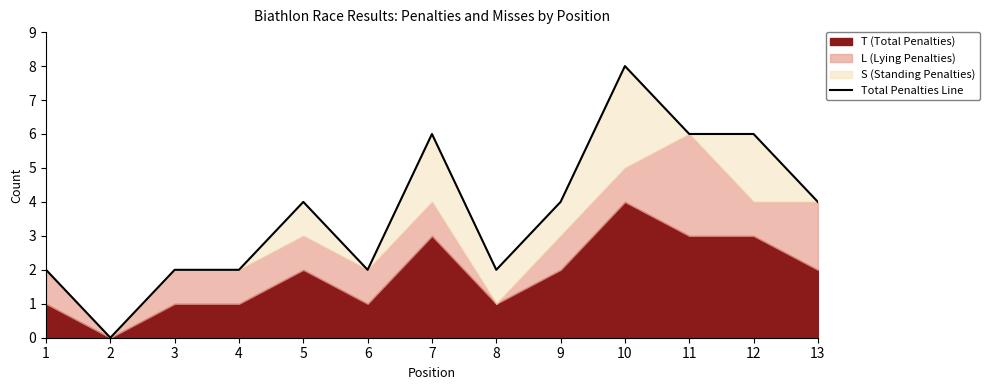

How many points are higher than both their immediate neighbors (excluding endpoints)?

3